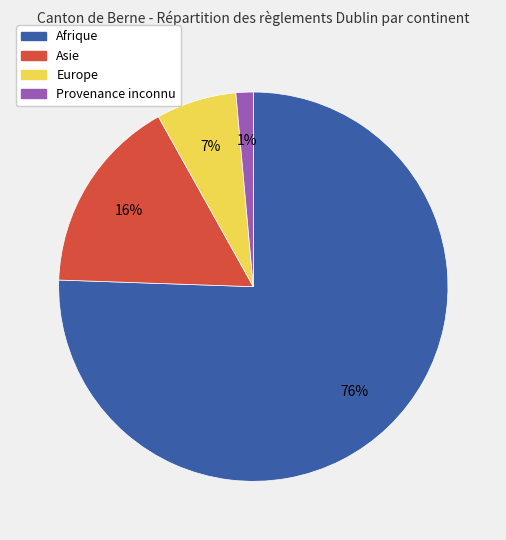

To the nearest percent, what is the average slice percentage?

25%